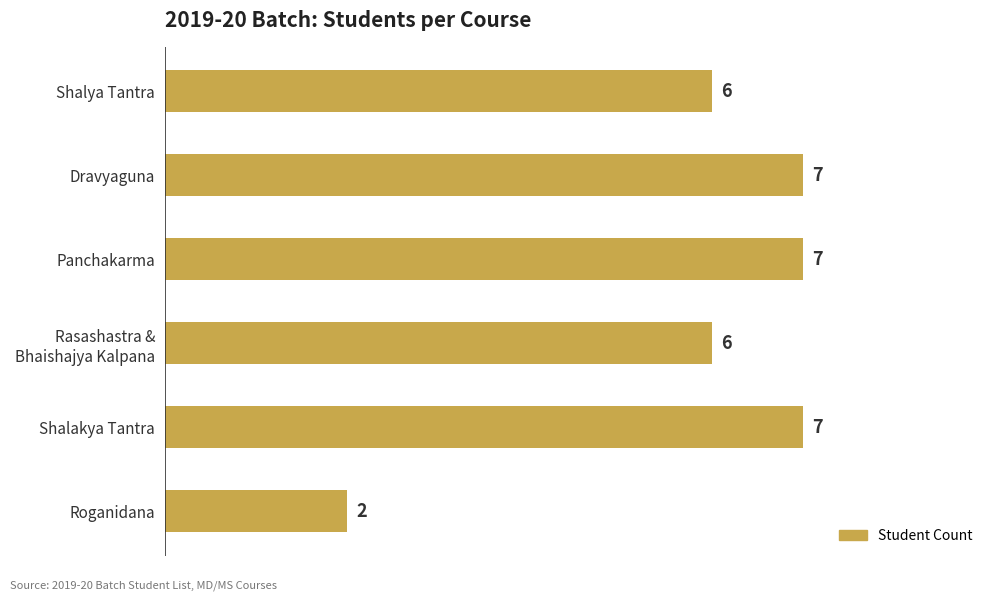

How many data points are less than 7?

3